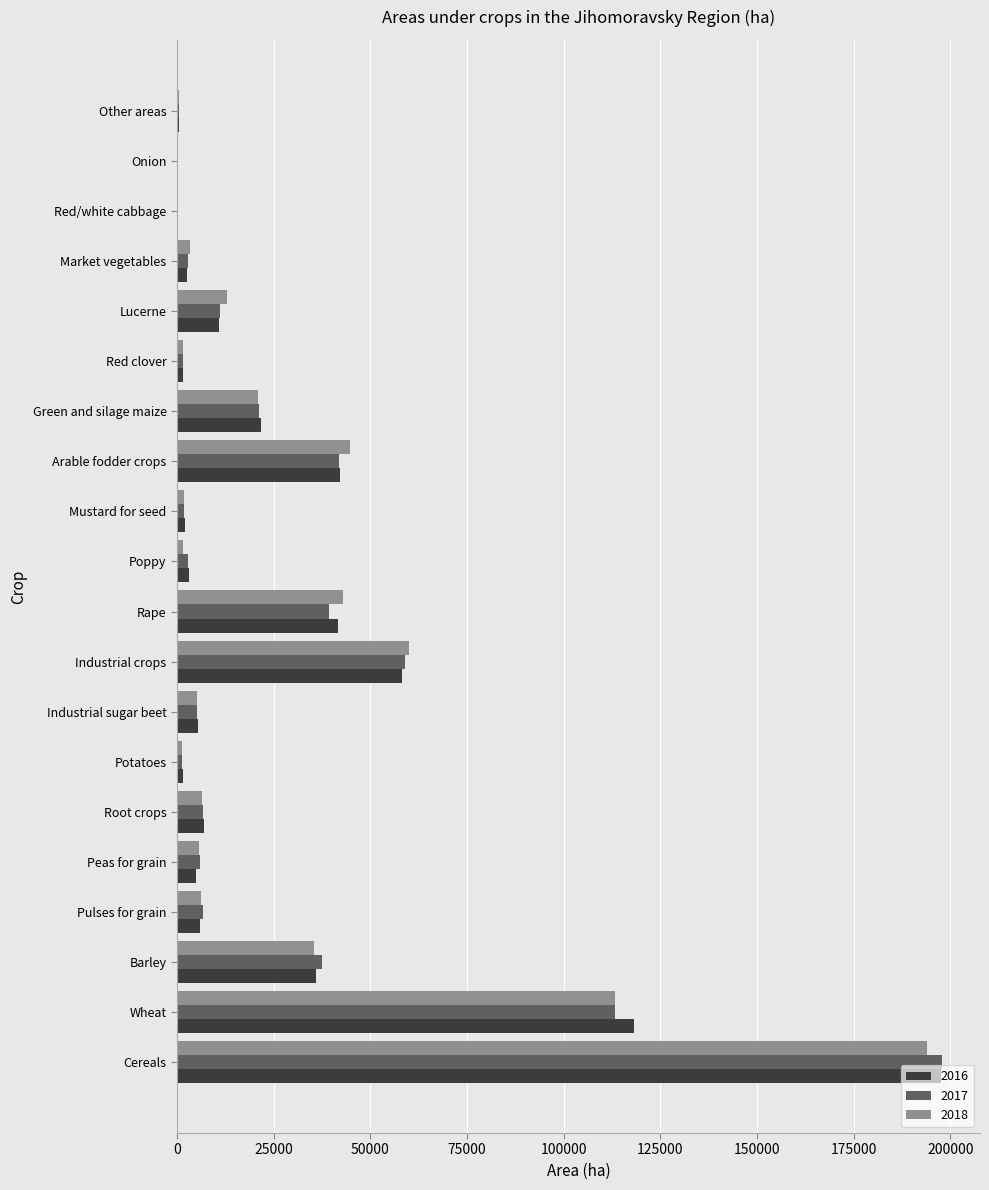

Is the value of 2018 at Cereals greater than the value of 2016 at Red/white cabbage?

Yes